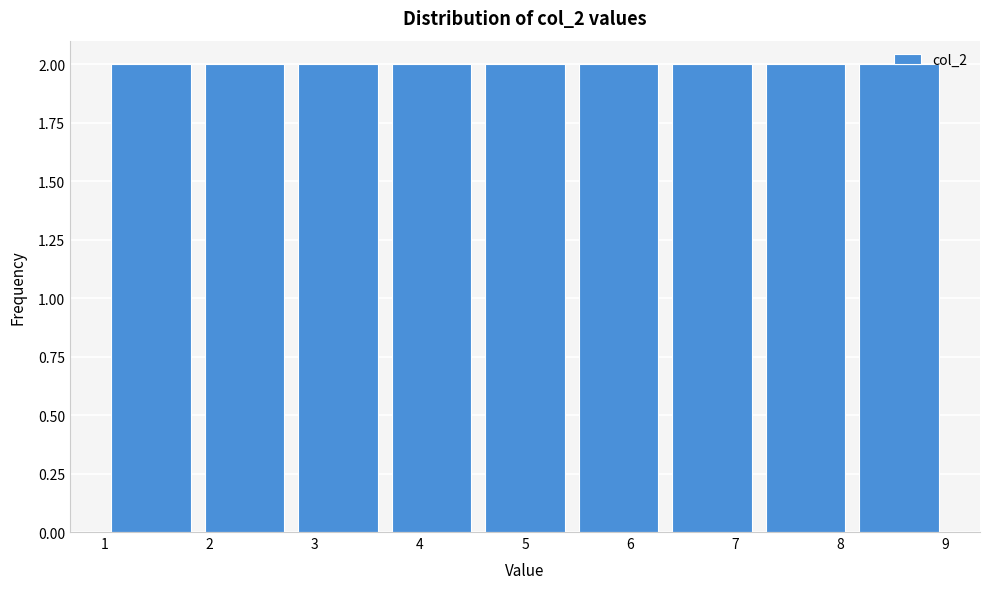

Reading left to right, transcribe this chart: for each bar, give the range it covers on the x-axis and its height. Neither the bar edges nor the heights are printed on the chart, so give them approximately, as read against the axes.

1.0 to 1.9: 2
1.9 to 2.8: 2
2.8 to 3.7: 2
3.7 to 4.6: 2
4.6 to 5.4: 2
5.4 to 6.3: 2
6.3 to 7.2: 2
7.2 to 8.1: 2
8.1 to 9.0: 2